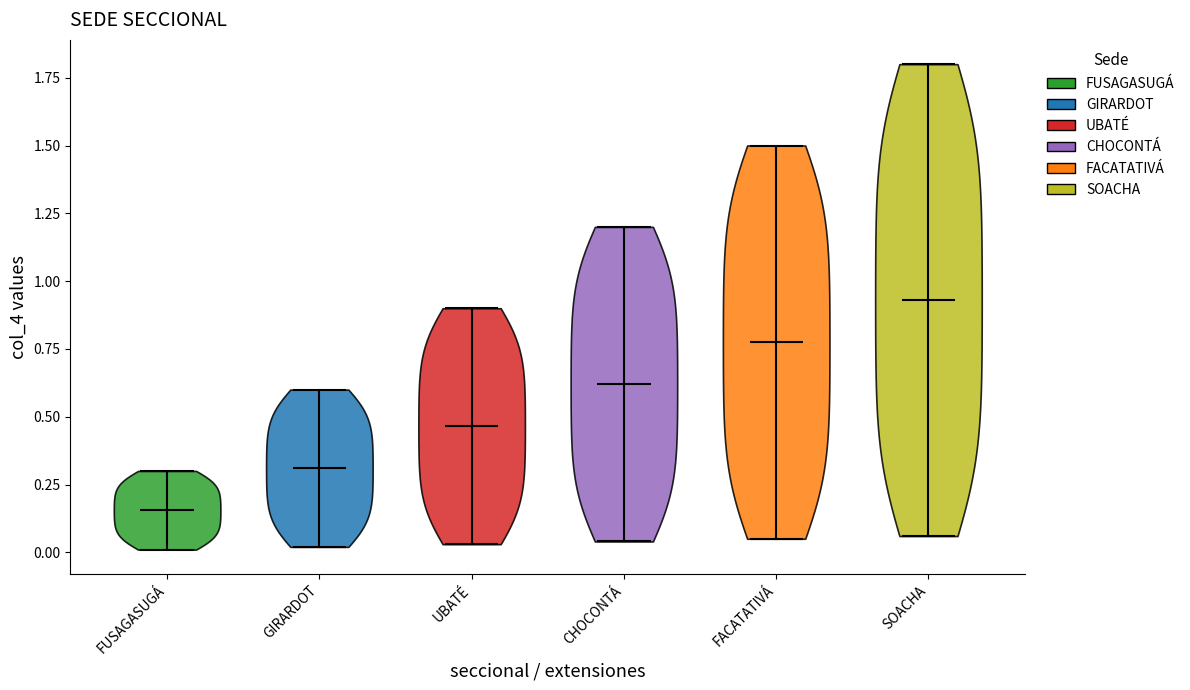

Reading left to right, read every violin against the y-axis: where its median line is, and the lowest and highest points it reaches. The values are not printed on the chart, so give them approximately, as read against the axis.

FUSAGASUGÁ: median line 0.15, lowest point 0.00, highest point 0.30
GIRARDOT: median line 0.30, lowest point 0.00, highest point 0.60
UBATÉ: median line 0.45, lowest point 0.05, highest point 0.90
CHOCONTÁ: median line 0.60, lowest point 0.05, highest point 1.20
FACATATIVÁ: median line 0.80, lowest point 0.05, highest point 1.50
SOACHA: median line 0.95, lowest point 0.05, highest point 1.80